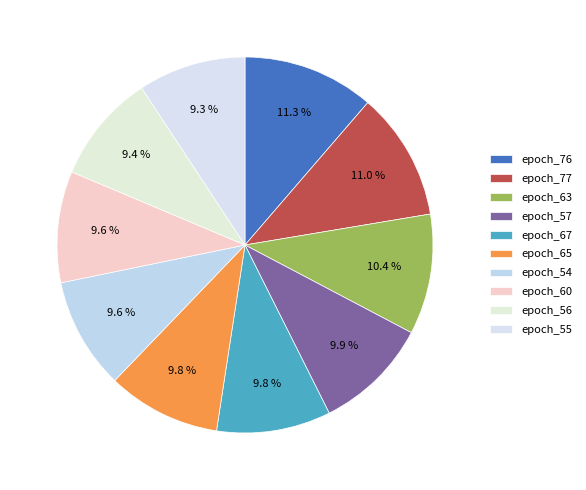

How many slices are in this pie chart?

10